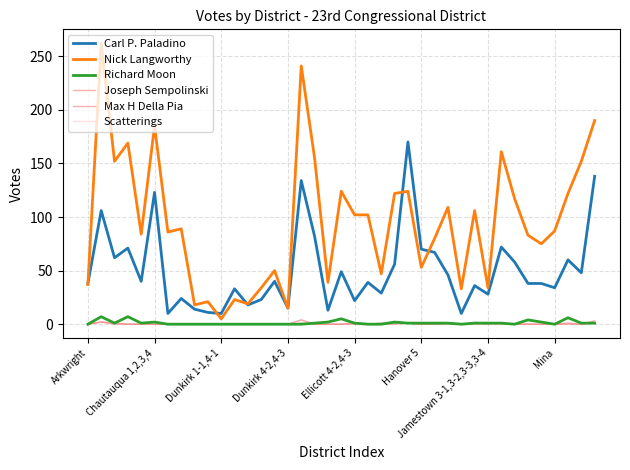

Rank the series by their maximum value, from highest to lowest.

Nick Langworthy, Carl P. Paladino, Richard Moon, Max H Della Pia, Scatterings, Joseph Sempolinski